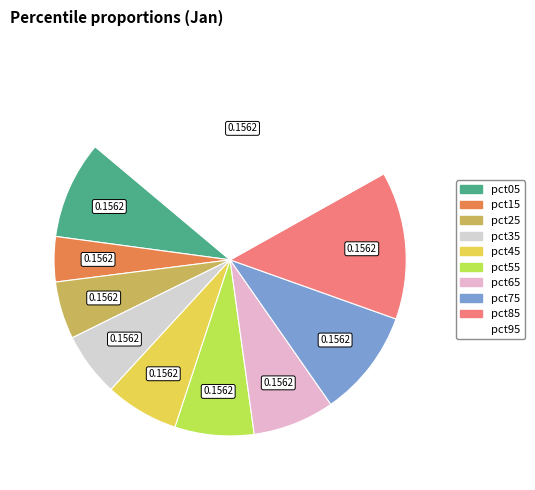

The pct65 slice represents 8% of the pie. True or false?

True